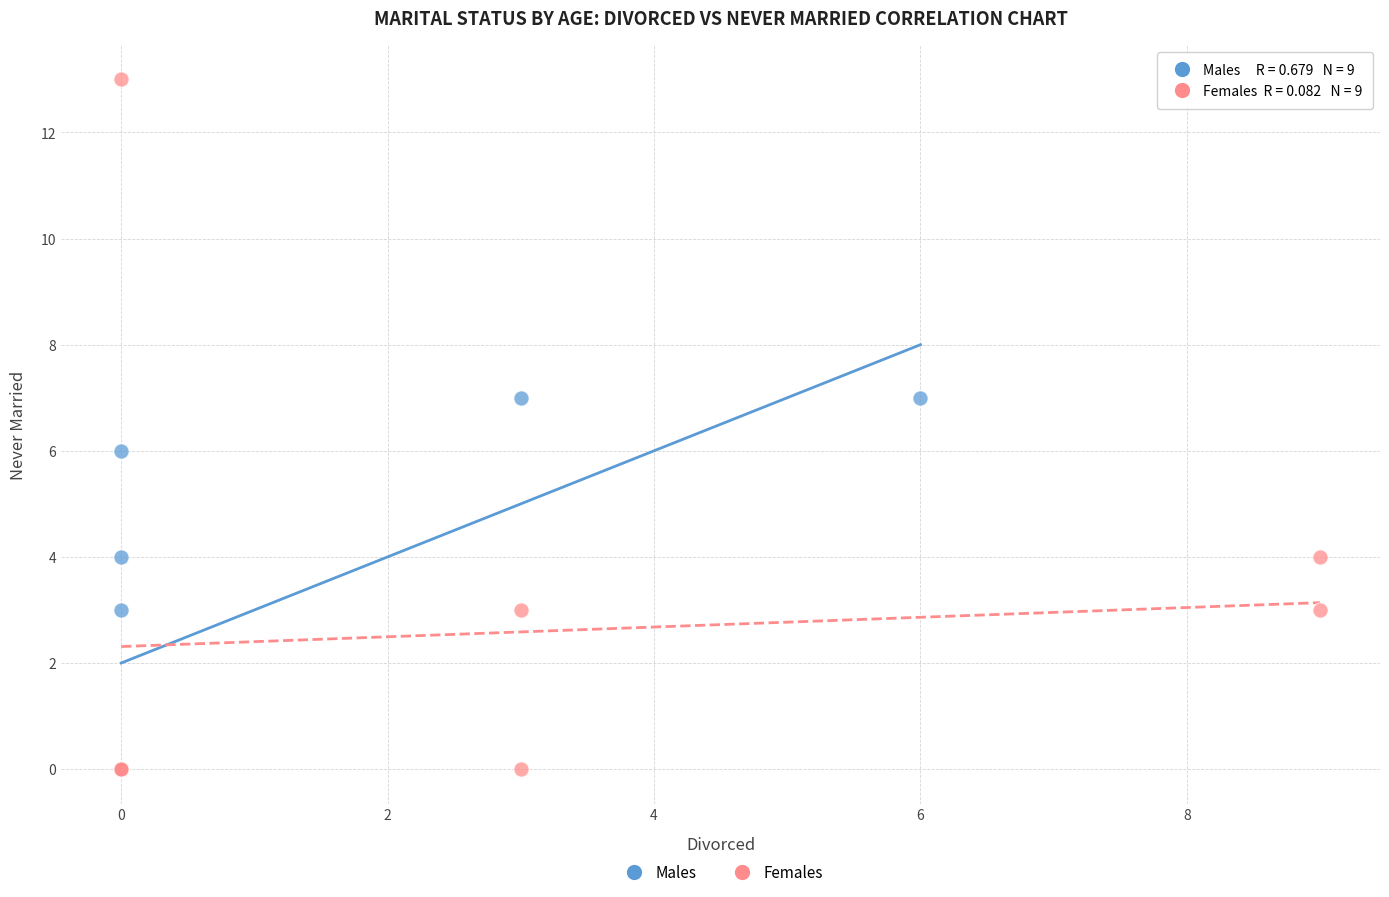

Which series has the widest spread of Y values?

Females